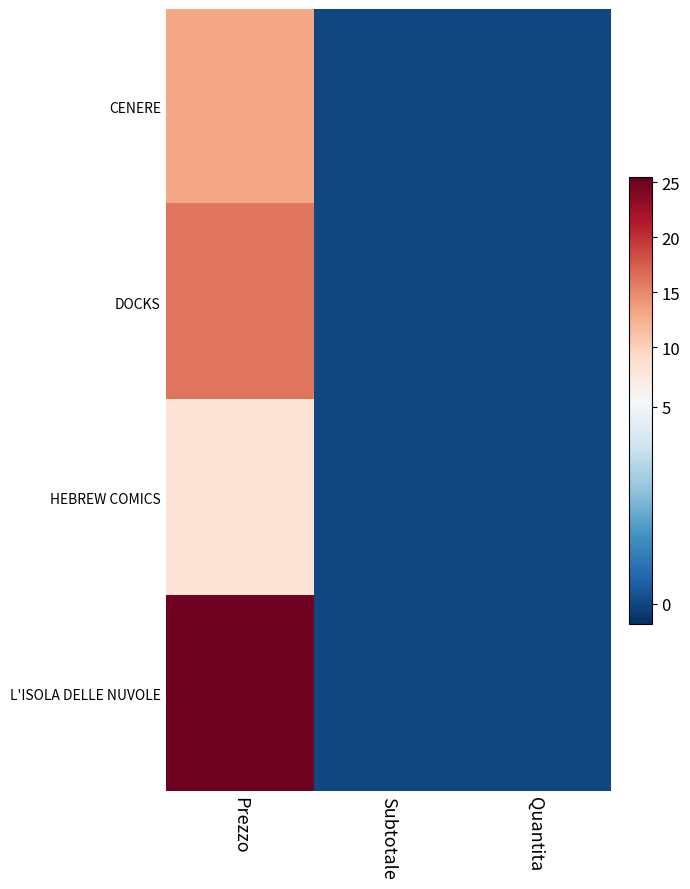

Reading left to right, extract all data points from this chart.

CENERE: Prezzo=13	Subtotale=0	Quantita=0
DOCKS: Prezzo=16	Subtotale=0	Quantita=0
HEBREW COMICS: Prezzo=8	Subtotale=0	Quantita=0
L'ISOLA DELLE NUVOLE: Prezzo=25	Subtotale=0	Quantita=0